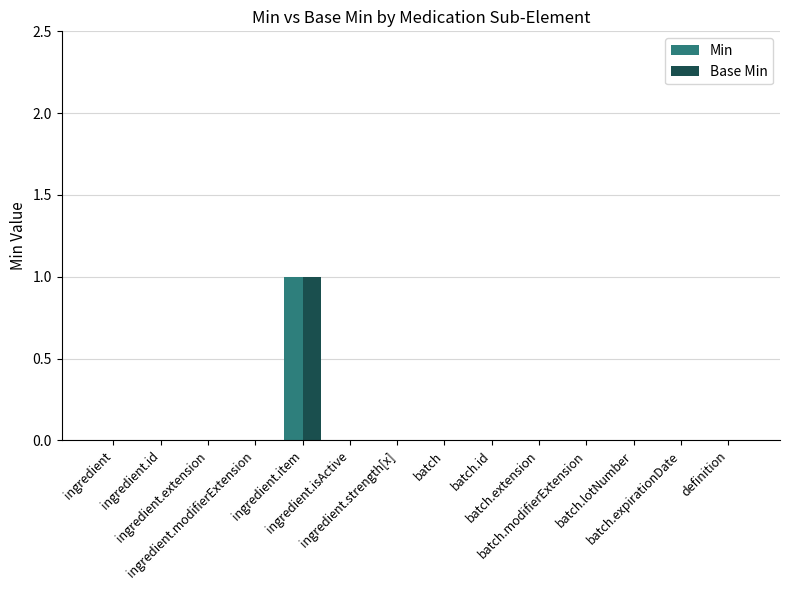

True or false: Base Min has a value of 0 at ingredient.isActive.

True